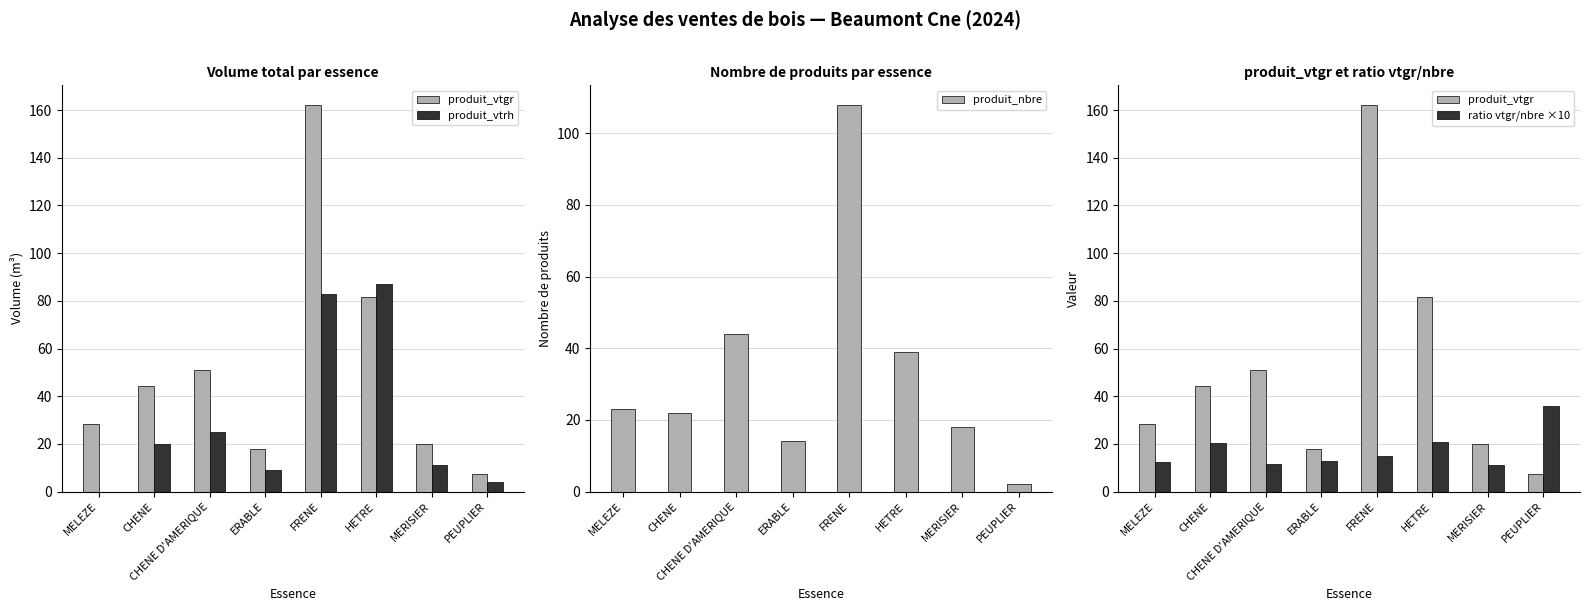

The value of produit_vtgr at MELEZE is 46.4. True or false?

False